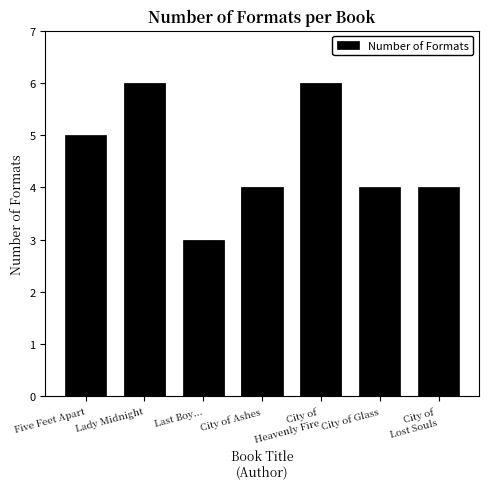

What is the sum of all values?

32